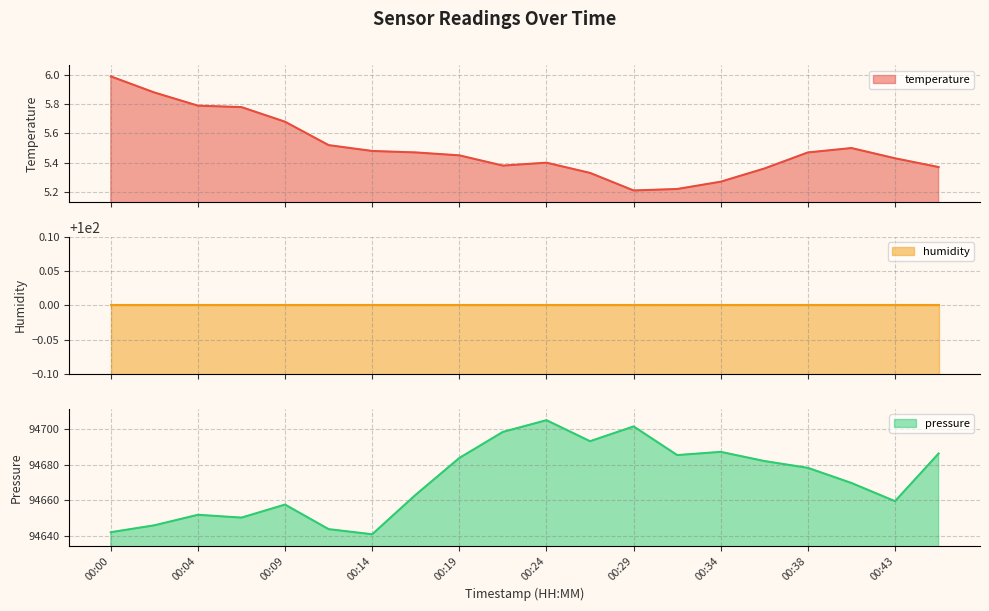

What is the smallest value displayed?

5.2